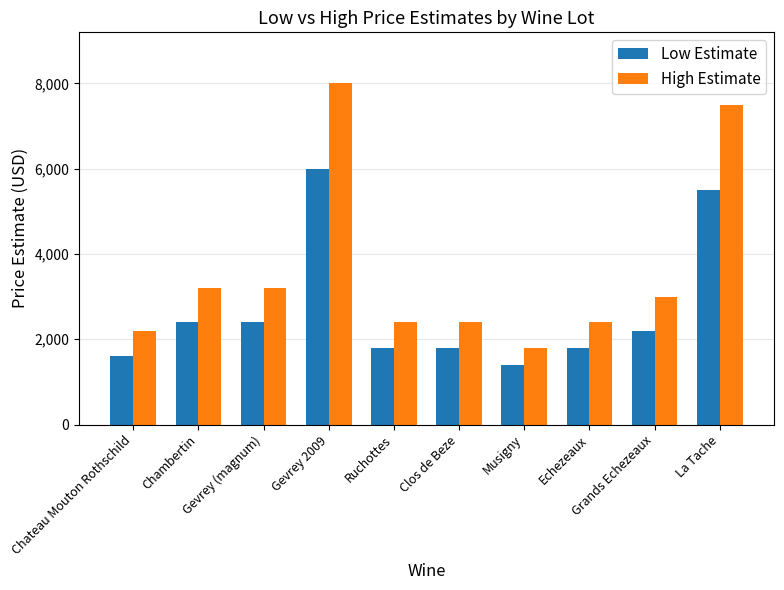

List the series in order of their overall mean, lowest first.

Low Estimate, High Estimate